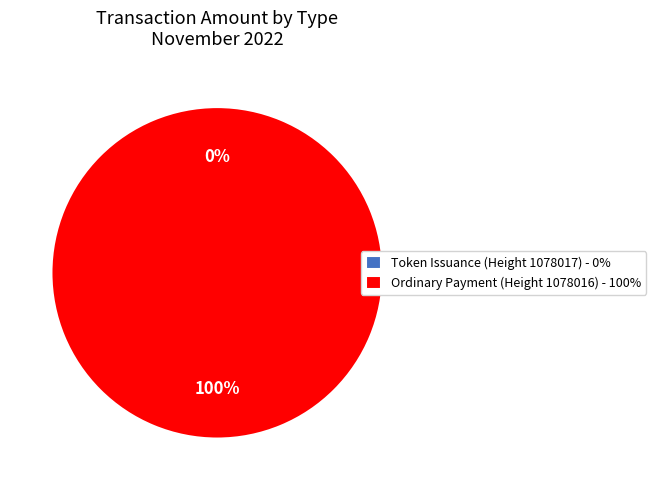

Which has a higher value, Ordinary Payment (Height 1078016) or Token Issuance (Height 1078017)?

Ordinary Payment (Height 1078016)